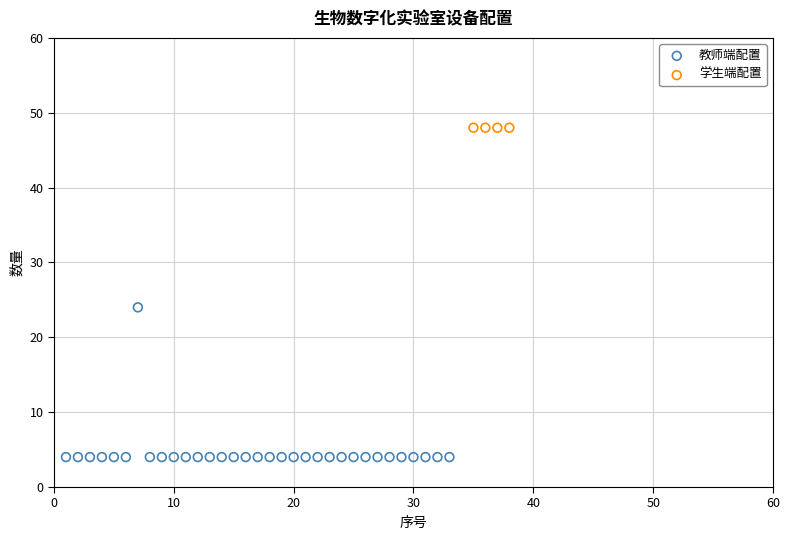

What are all the series names shown in the legend?

教师端配置, 学生端配置